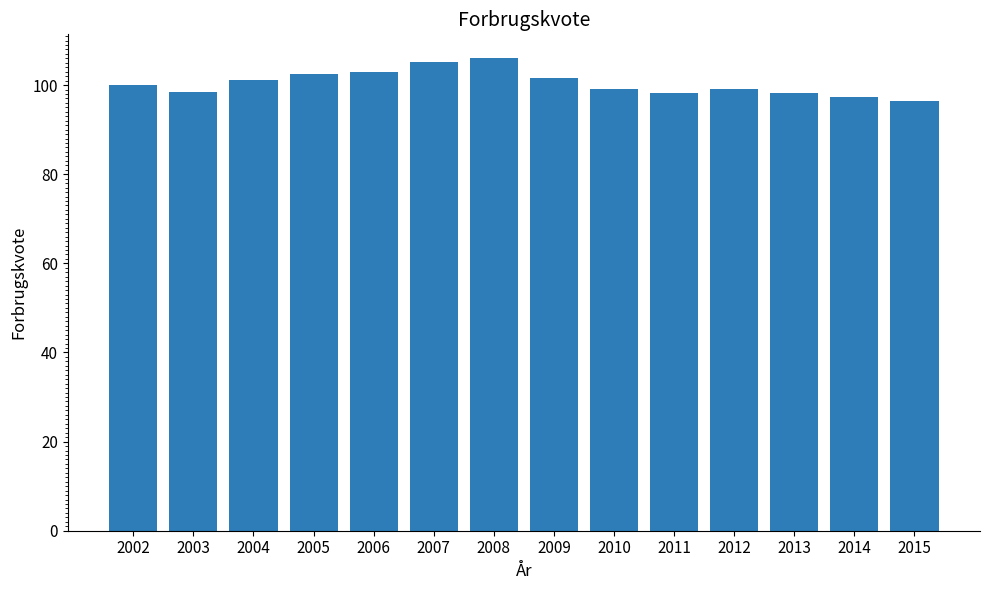

What is the average value?

100.4